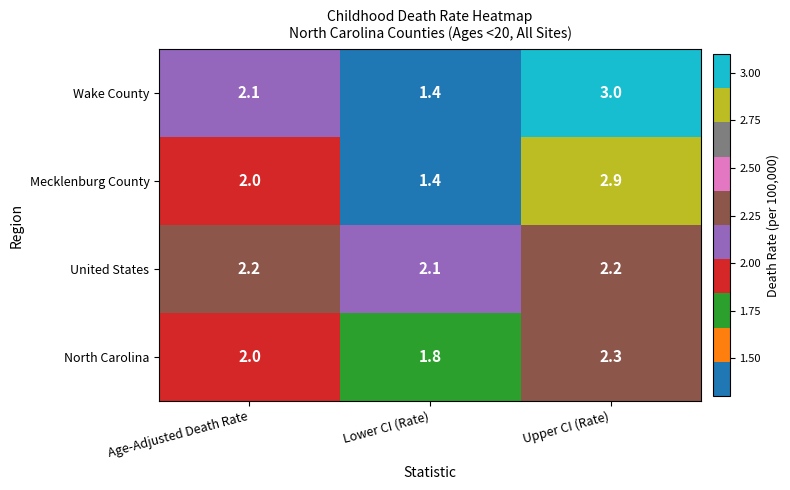

Is the value of United States at Age-Adjusted Death Rate greater than the value of North Carolina at Age-Adjusted Death Rate?

Yes